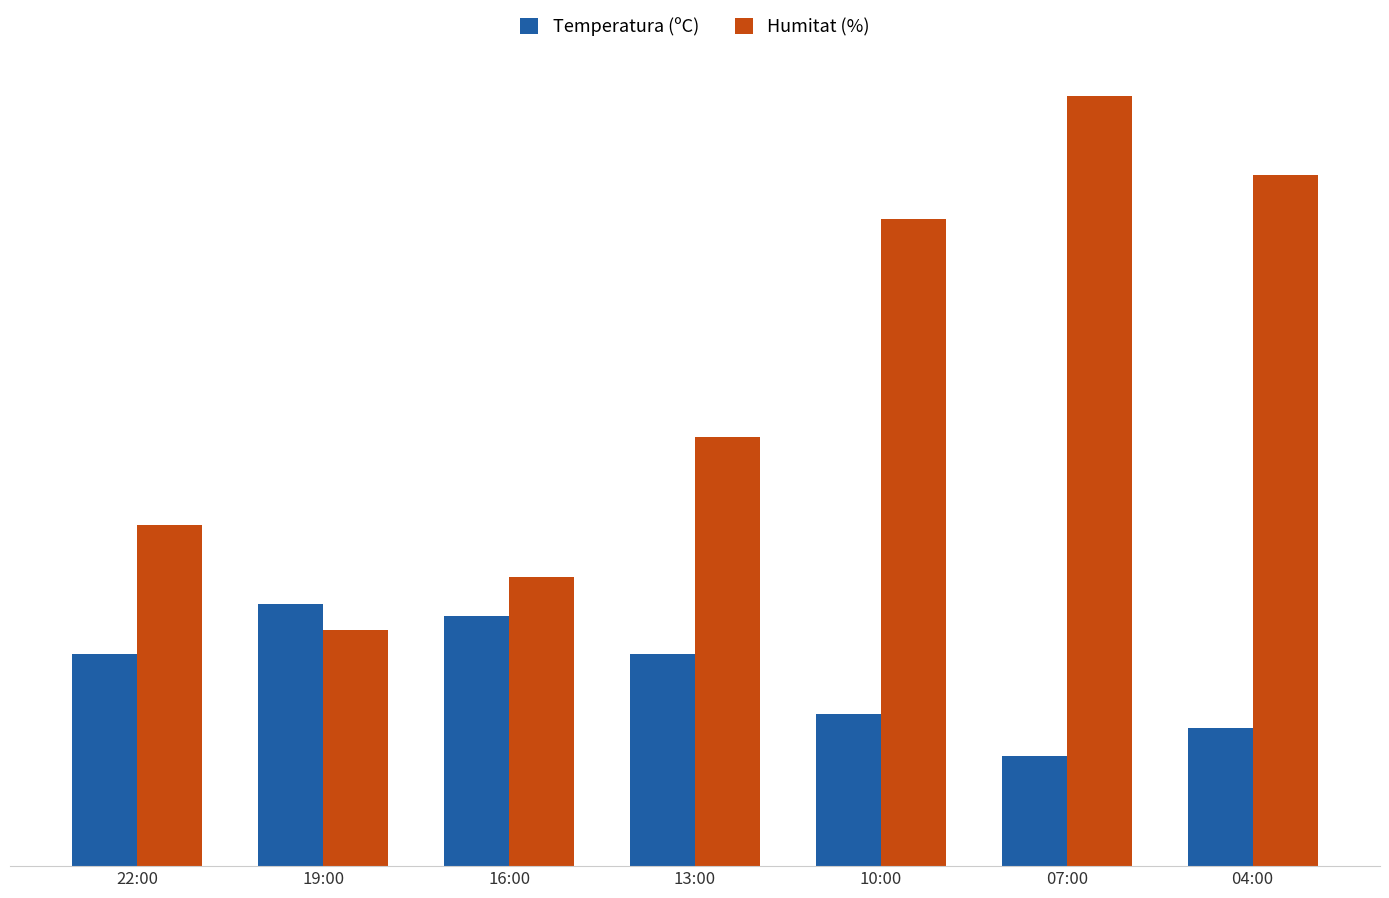

Between 19:00 and 04:00, which series saw the biggest shift?

Humitat (%)